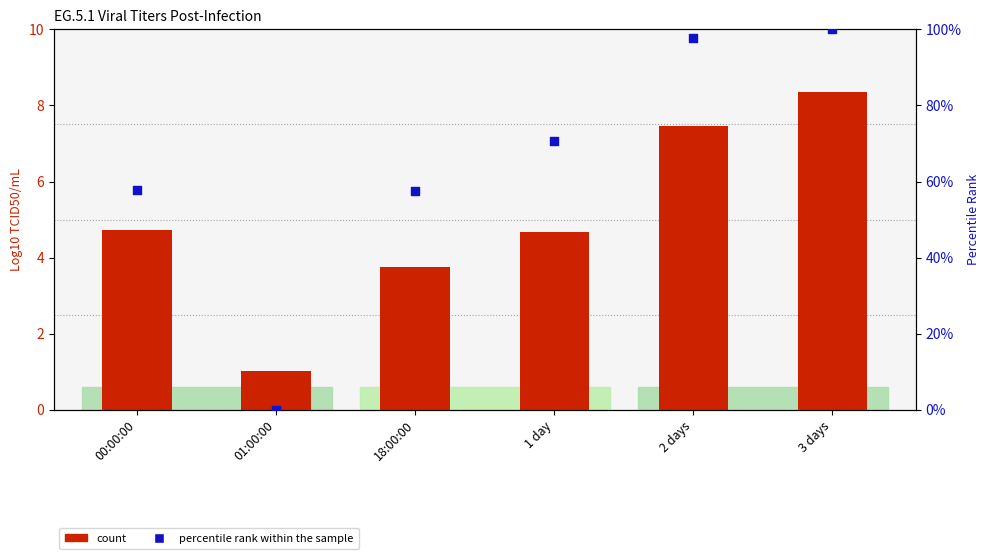

At how many categories does at least one series exceed 42?

5